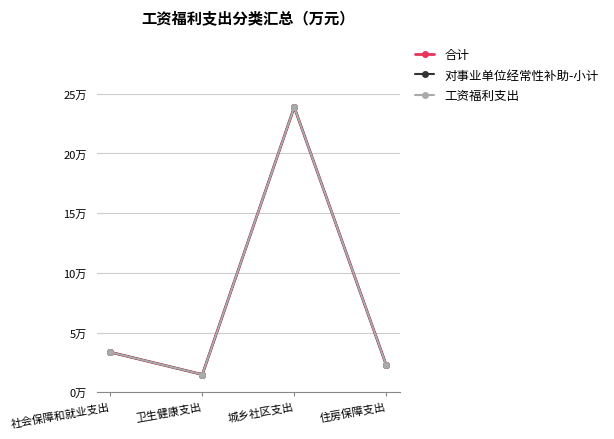

True or false: 工资福利支出 and 合计 intersect in this chart.

False